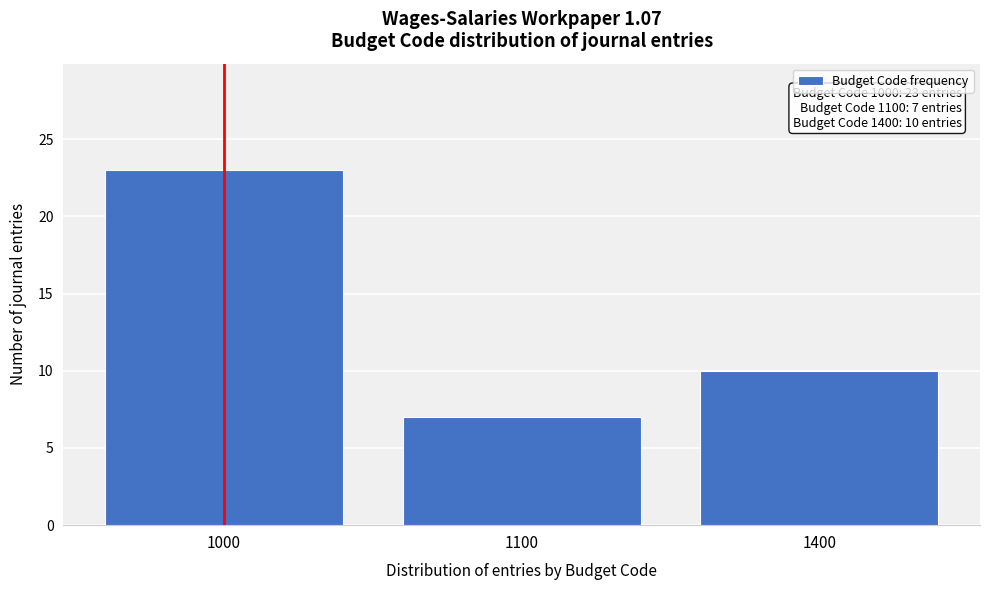

Reading left to right, list all the values displayed in this chart.

23	7	10